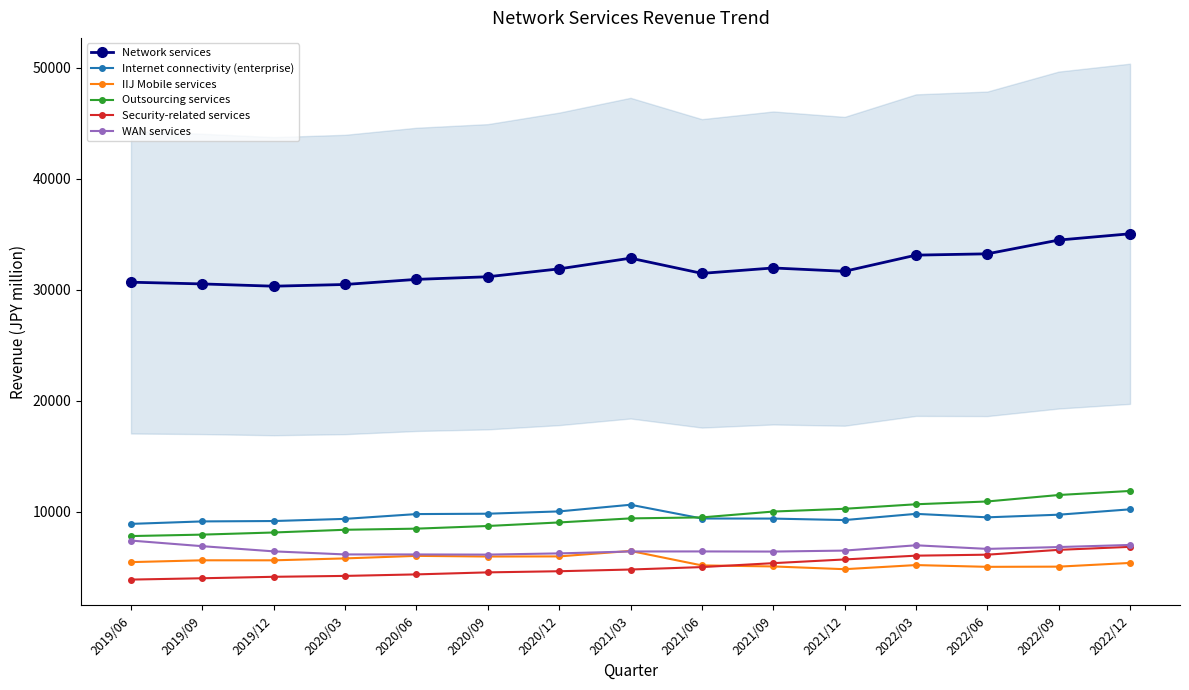

Read the Network services value at 2022/06.

33234.0